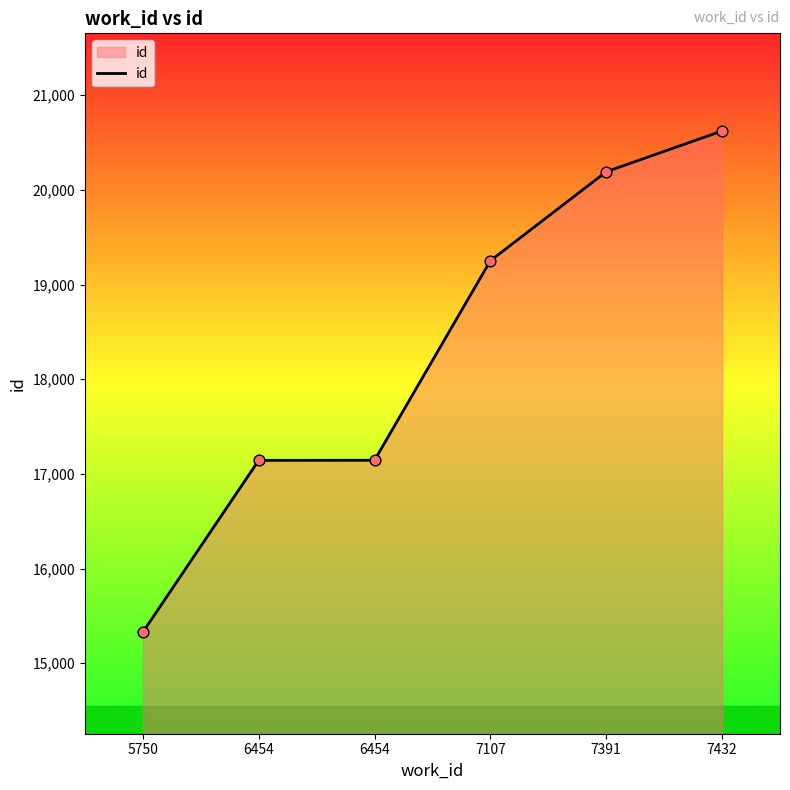

How many lines are shown in the chart?

1